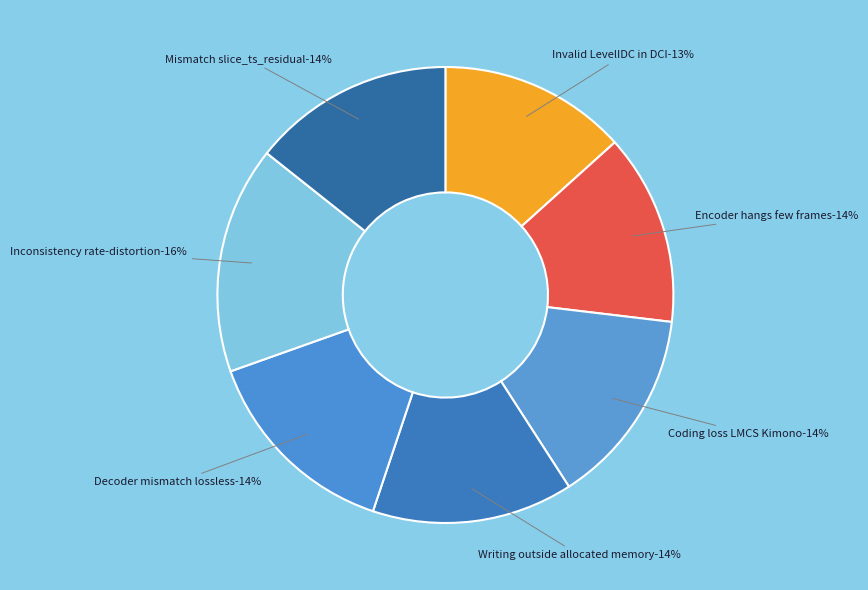

What is the largest slice in the pie chart?

Inconsistency rate-distortion